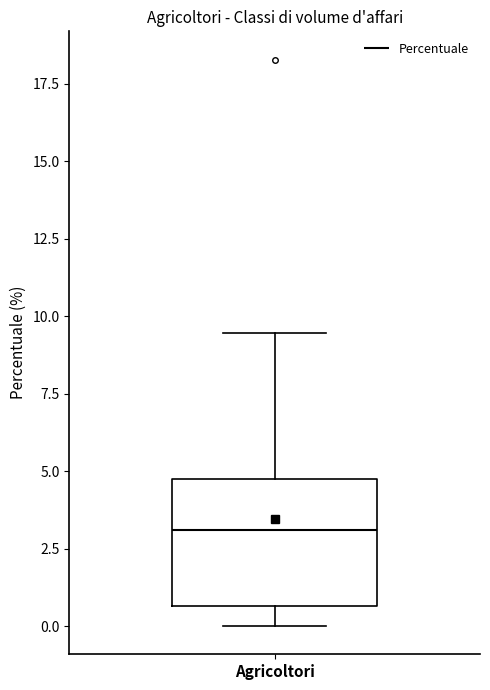

Transcribe this box plot: give where the median line is, the range the box spans, and where the two whiskers end, as read against the y-axis. The values are not printed on the chart, so give them approximately, as read against the axis.

median 3.0, box 0.5 to 5.0, whiskers 0.0 to 9.5